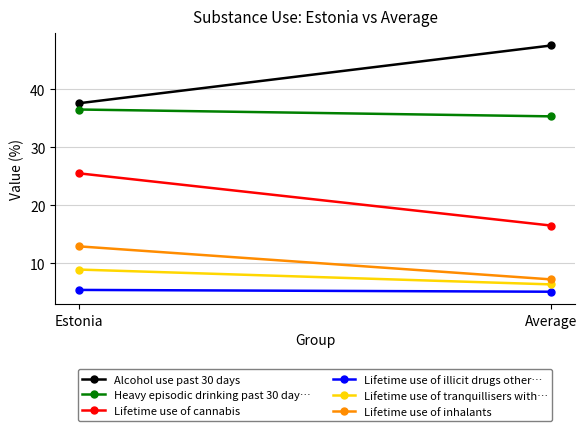

Rank the series at Estonia from highest to lowest value.

Alcohol use past 30 days, Heavy episodic drinking past 30 day…, Lifetime use of cannabis, Lifetime use of inhalants, Lifetime use of tranquillisers with…, Lifetime use of illicit drugs other…